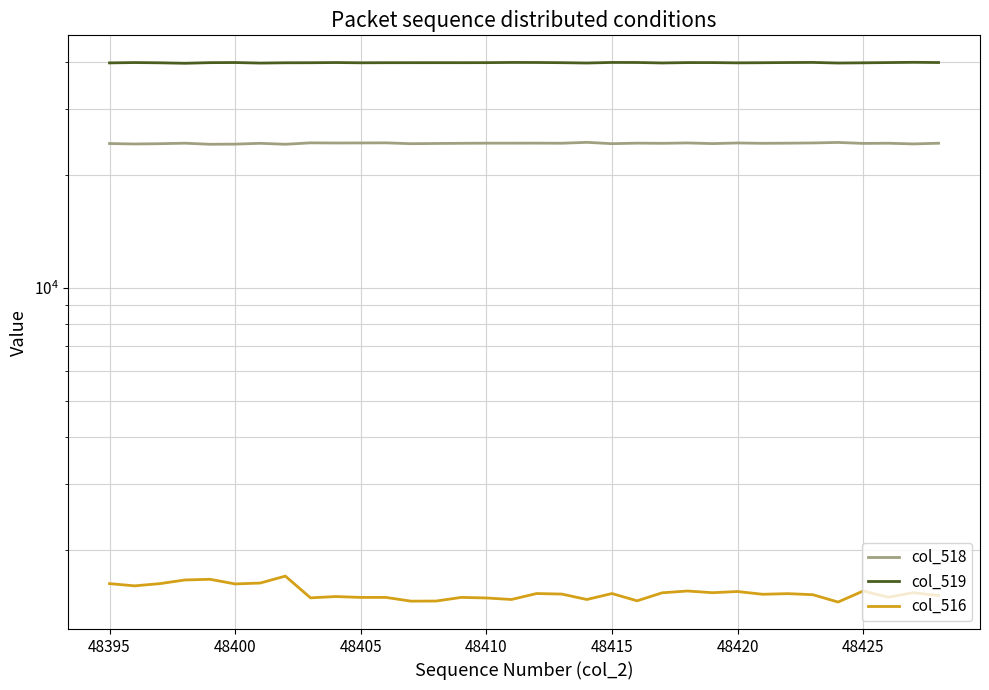

How many interior local valleys does the col_516 series have?

11